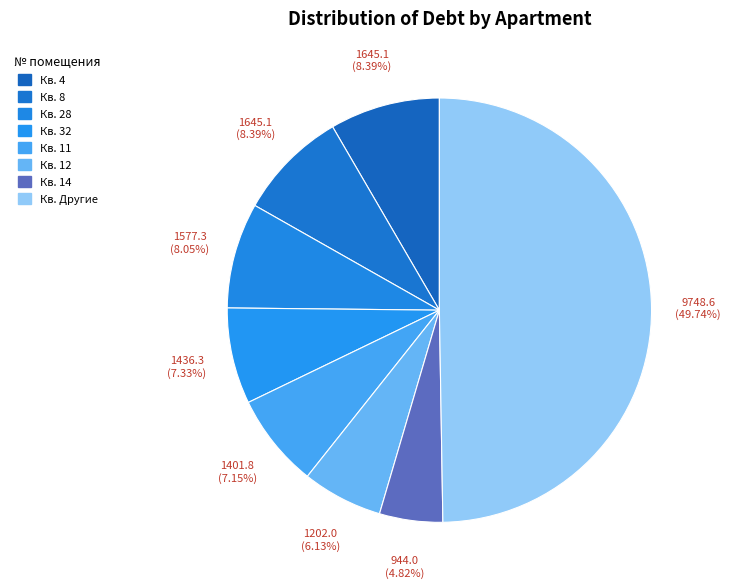

Count the number of slices in the pie.

8